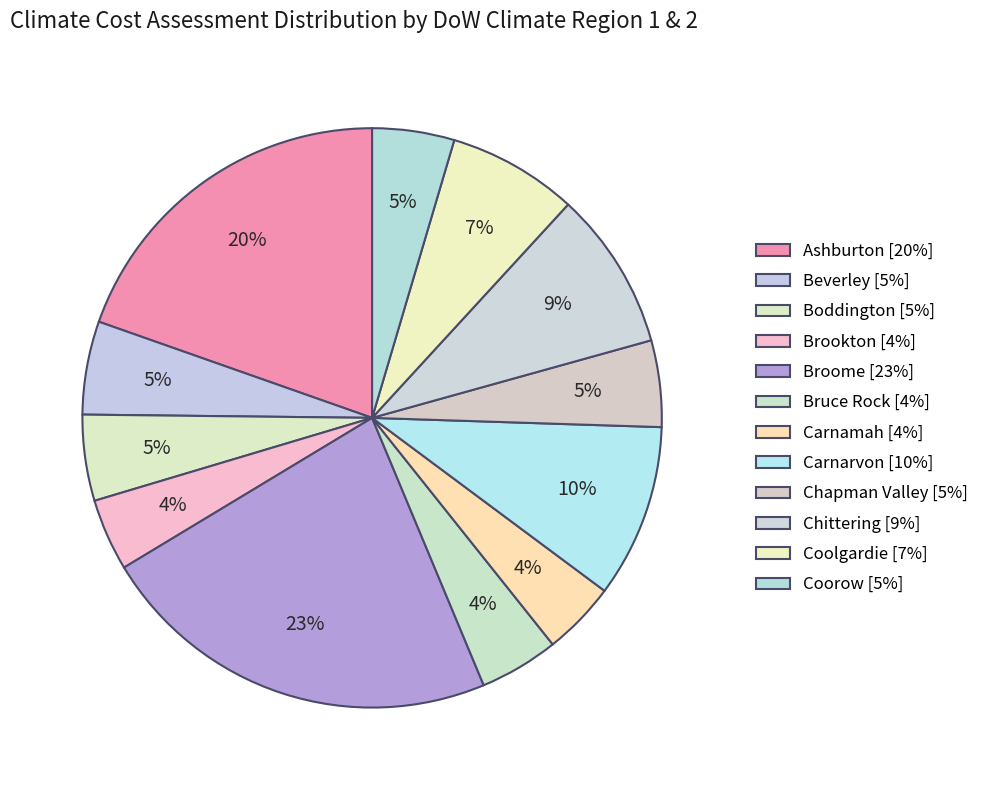

Is there a majority slice in this chart?

No